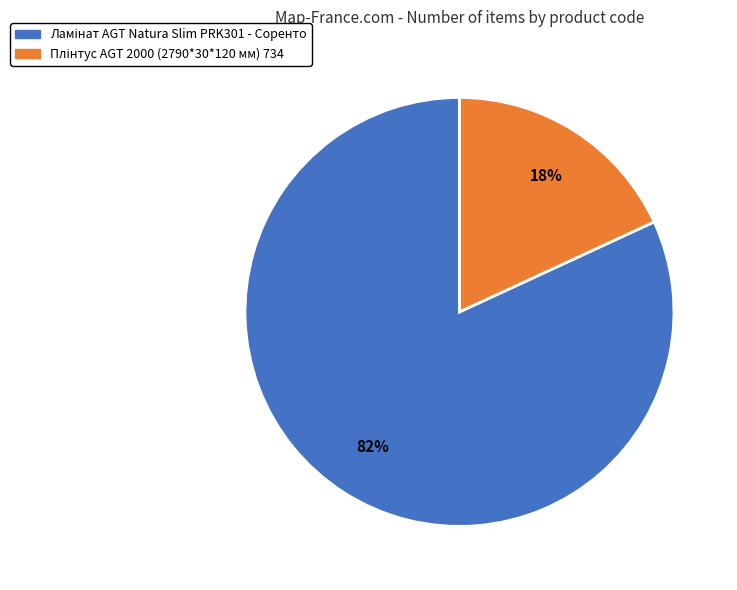

Is there a majority slice in this chart?

Yes